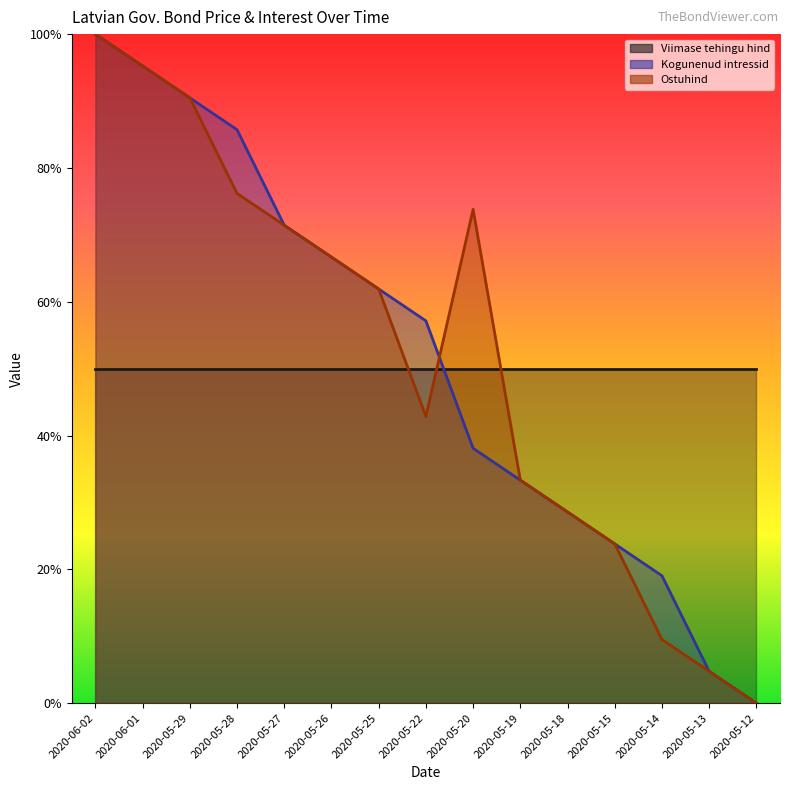

Where is Kogunenud intressid nearest to the value 0?

2020-05-12